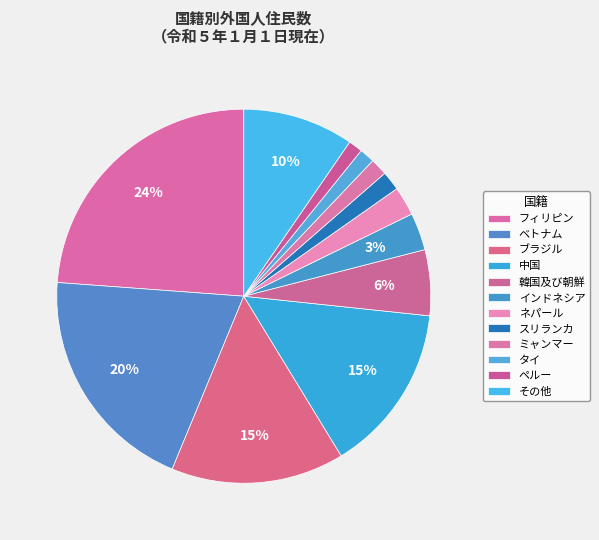

Count the number of slices in the pie.

12